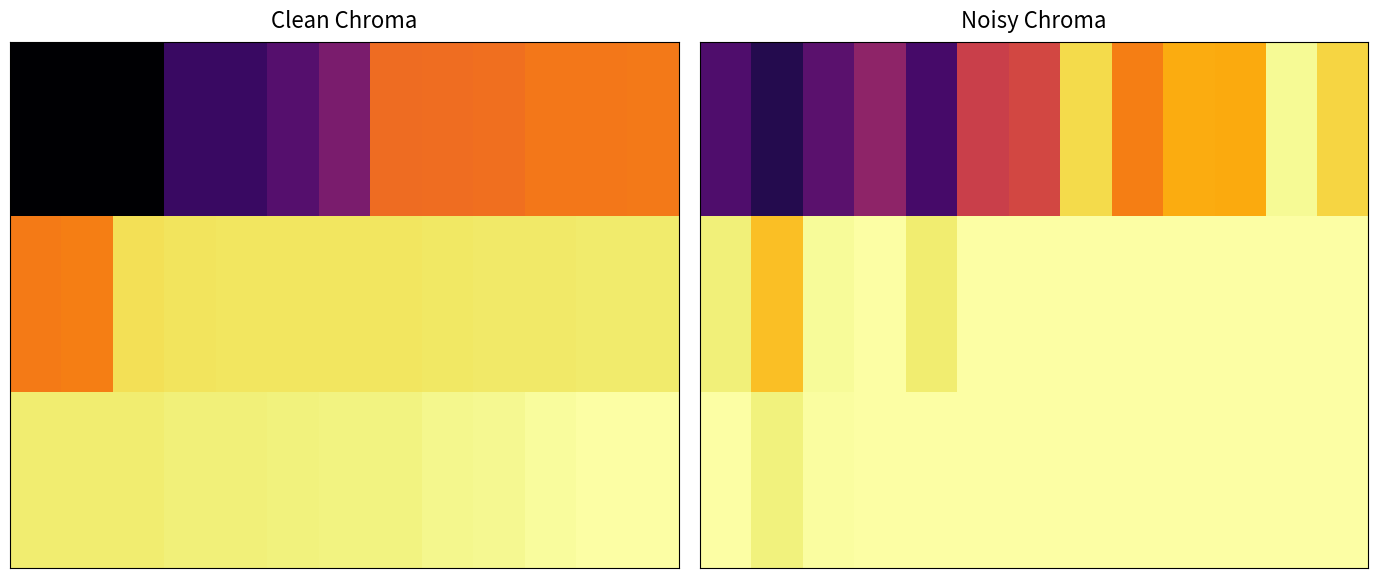

How many categories are shown in the chart?

13